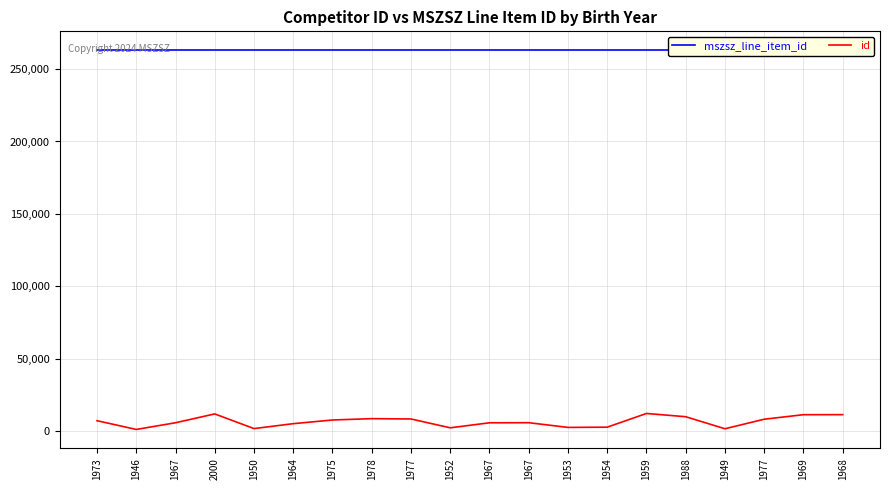

What is the minimum value shown in the chart?

1045